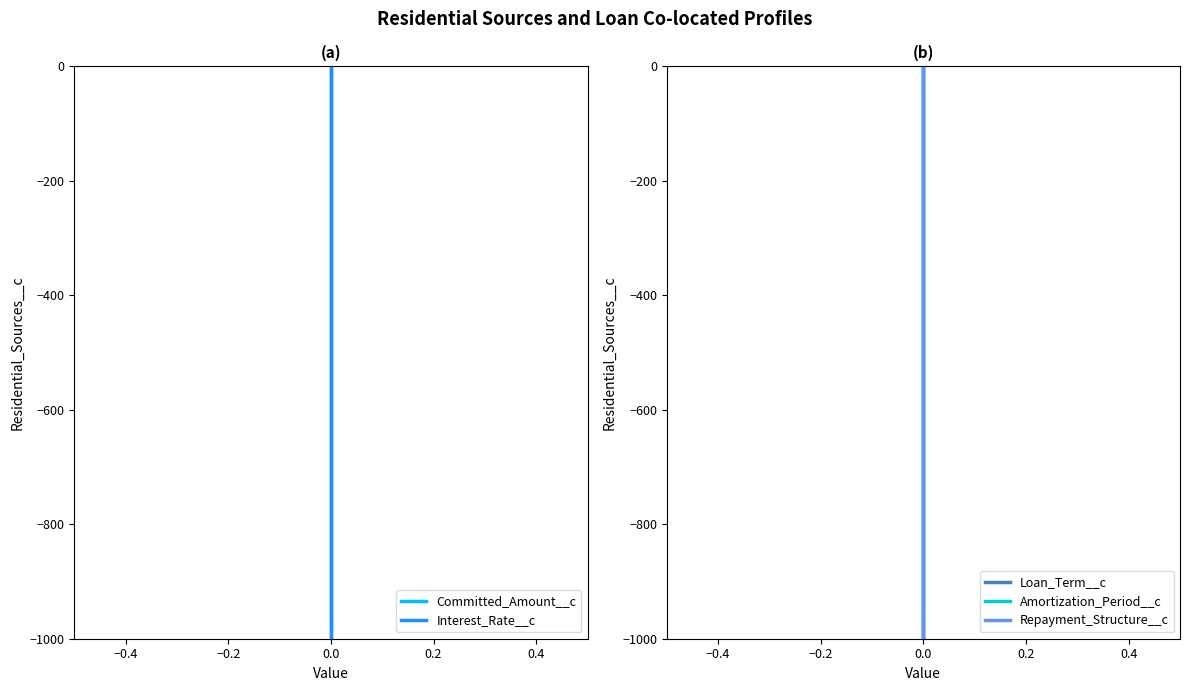

What are all the series names shown in the legend?

Committed_Amount__c, Interest_Rate__c, Loan_Term__c, Amortization_Period__c, Repayment_Structure__c